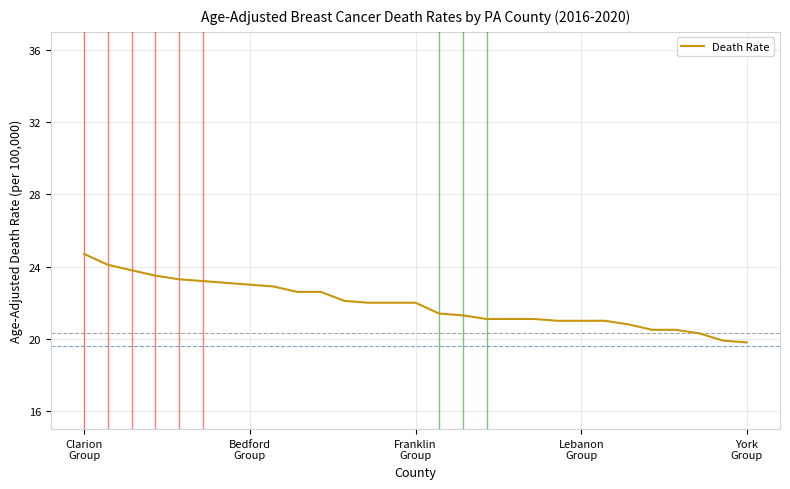

What is the difference between the maximum and minimum values?

4.9